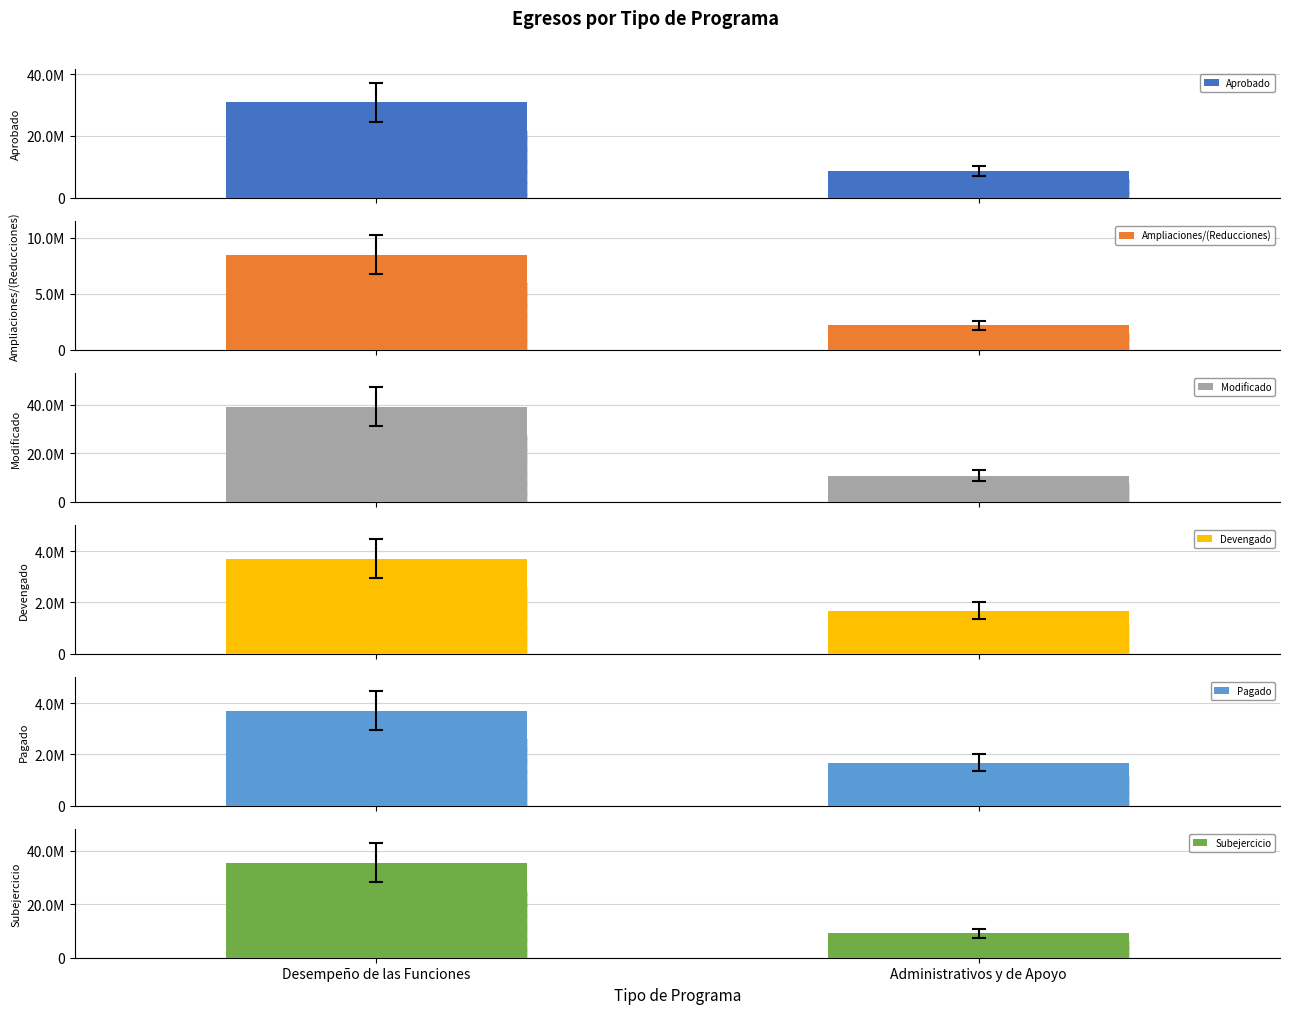

Reading left to right, transcribe all the data shown in this chart.

Aprobado: Desempeño de las Funciones=30840665.1	Administrativos y de Apoyo=8584864.4
Ampliaciones/(Reducciones): Desempeño de las Funciones=8495341.9	Administrativos y de Apoyo=2171223.5
Modificado: Desempeño de las Funciones=39336007.0	Administrativos y de Apoyo=10756087.9
Devengado: Desempeño de las Funciones=3714100.1	Administrativos y de Apoyo=1677554.9
Pagado: Desempeño de las Funciones=3714100.1	Administrativos y de Apoyo=1677554.9
Subejercicio: Desempeño de las Funciones=35621907.0	Administrativos y de Apoyo=9078533.0